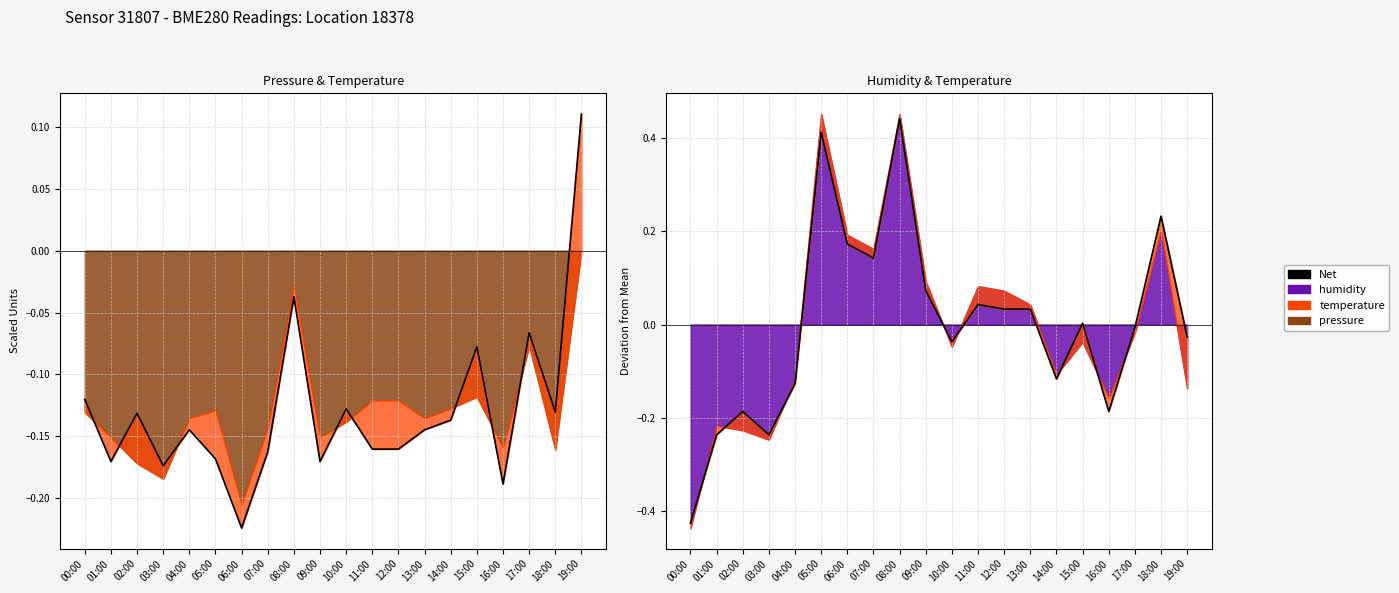

What is the difference between the second highest and minimum values?

0.8